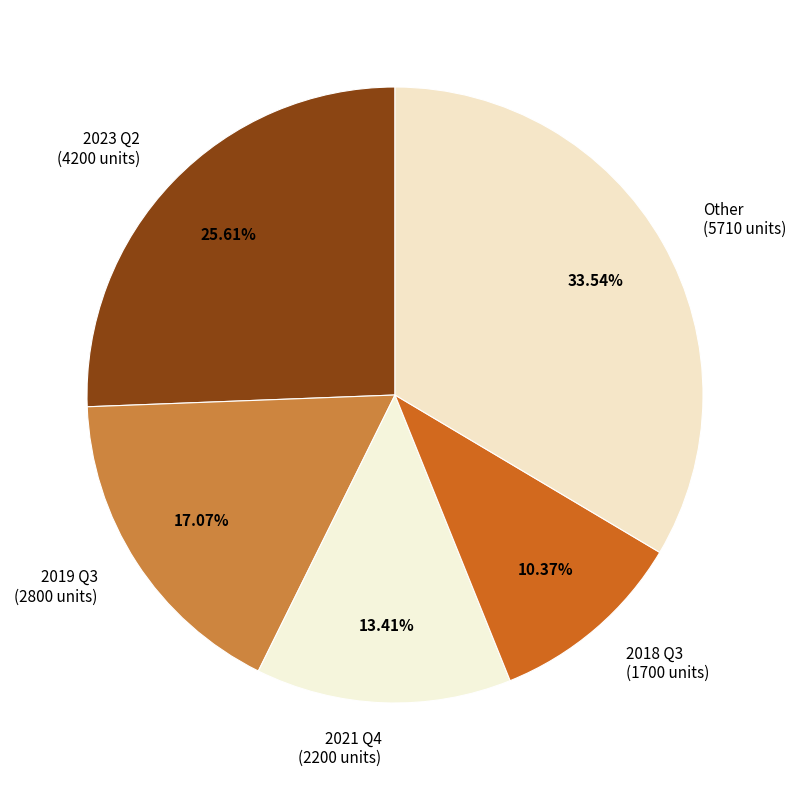

Which category has the smallest portion of the pie?

2018 Q3 (1700 units)